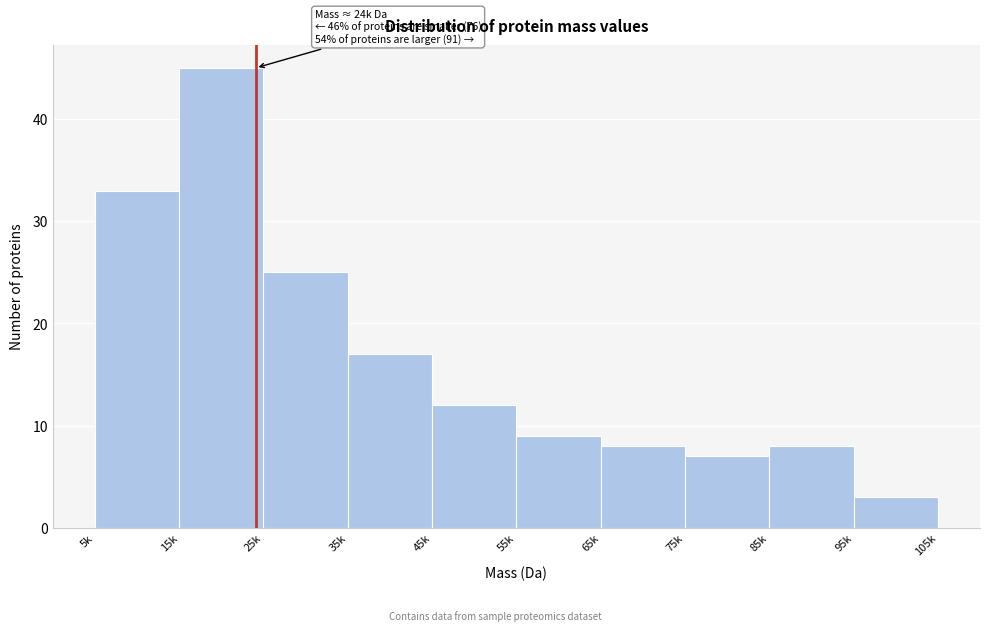

Reading left to right, list all the values displayed in this chart.

5k=33	15k=45	25k=25	35k=17	45k=12	55k=9	65k=8	75k=7	85k=8	95k=3